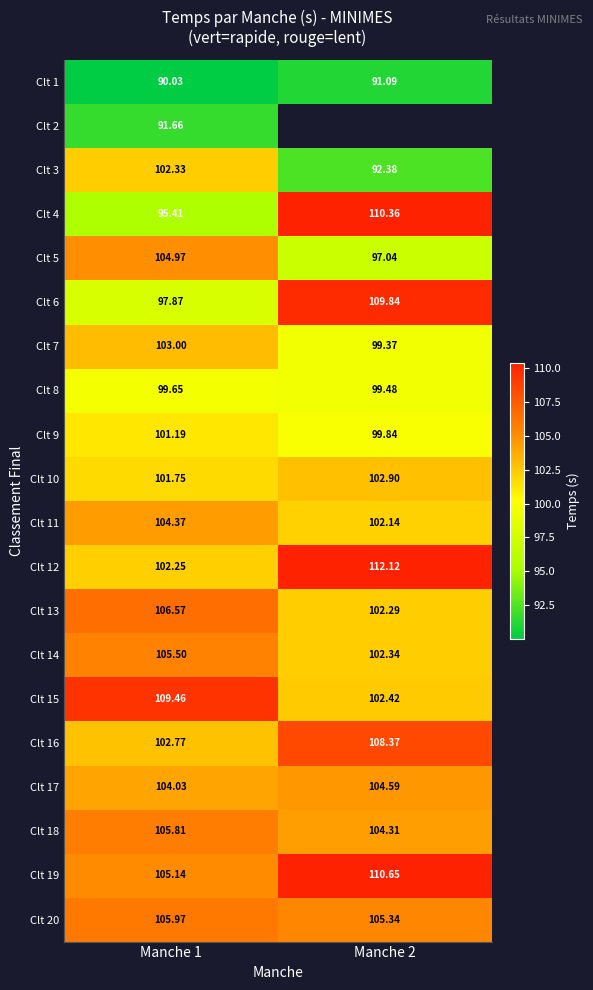

Is the value of Clt 4 at Manche 1 greater than the value of Clt 1 at Manche 1?

Yes